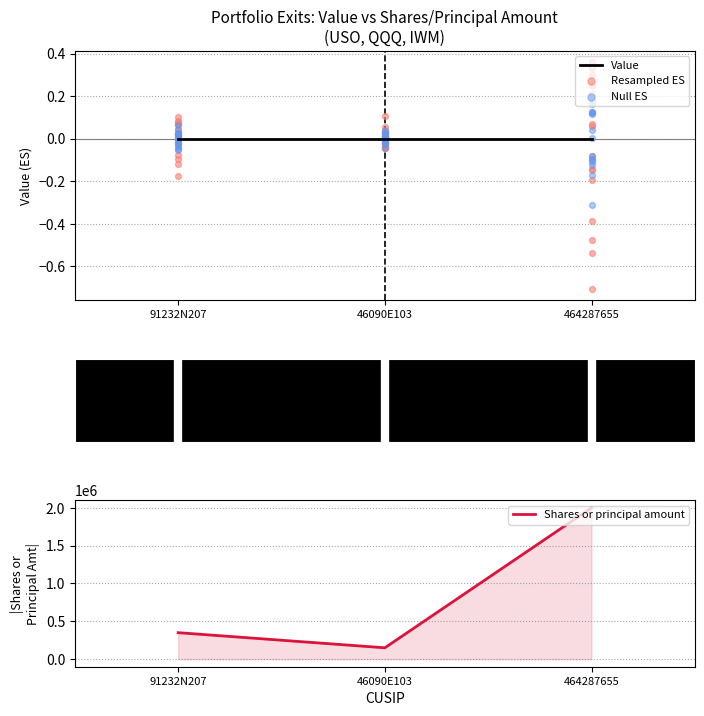

What is the ratio of the value at 464287655 to the value at 46090E103?

13.3